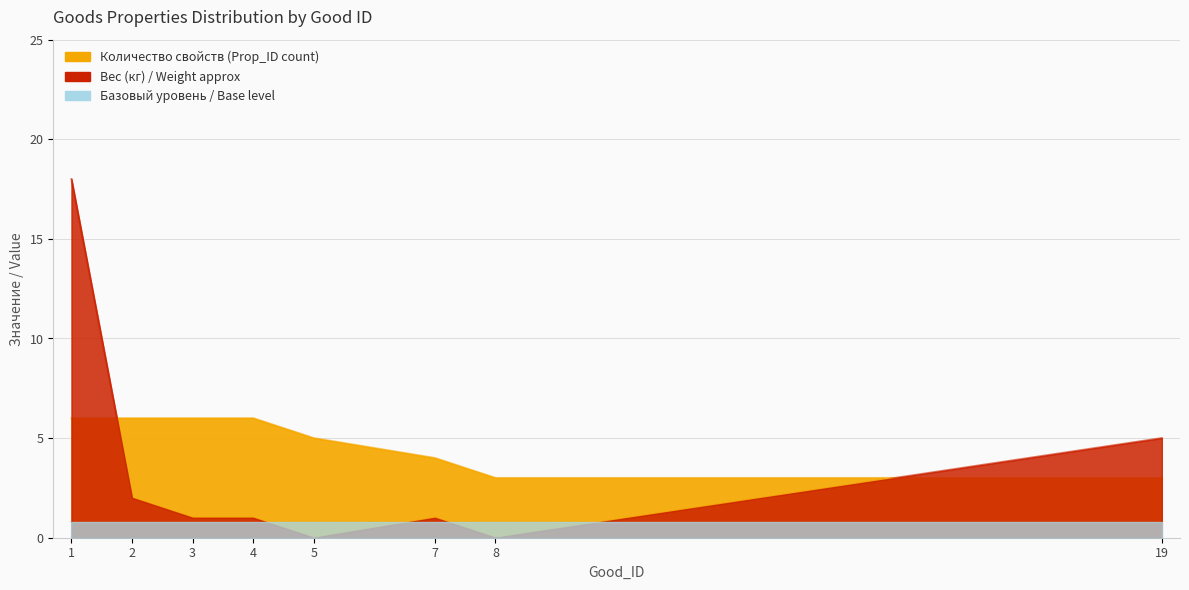

List the labels in order of Weight_approx value, smallest first.

5, 8, 3, 4, 7, 2, 19, 1